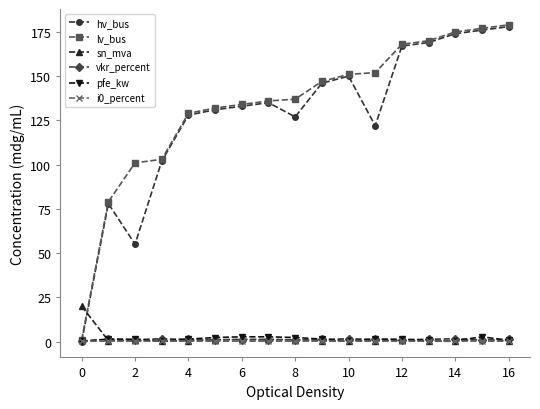

After their last crossing, which series has the higher values: sn_mva or lv_bus?

lv_bus